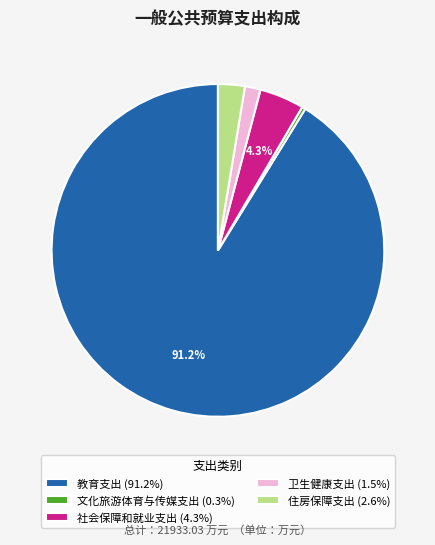

Is there any slice that represents more than half of the pie?

Yes